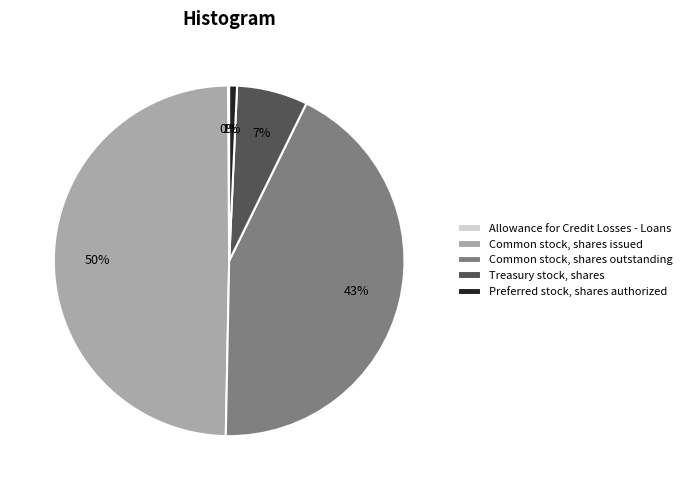

The Preferred stock, shares authorized slice represents 11% of the pie. True or false?

False